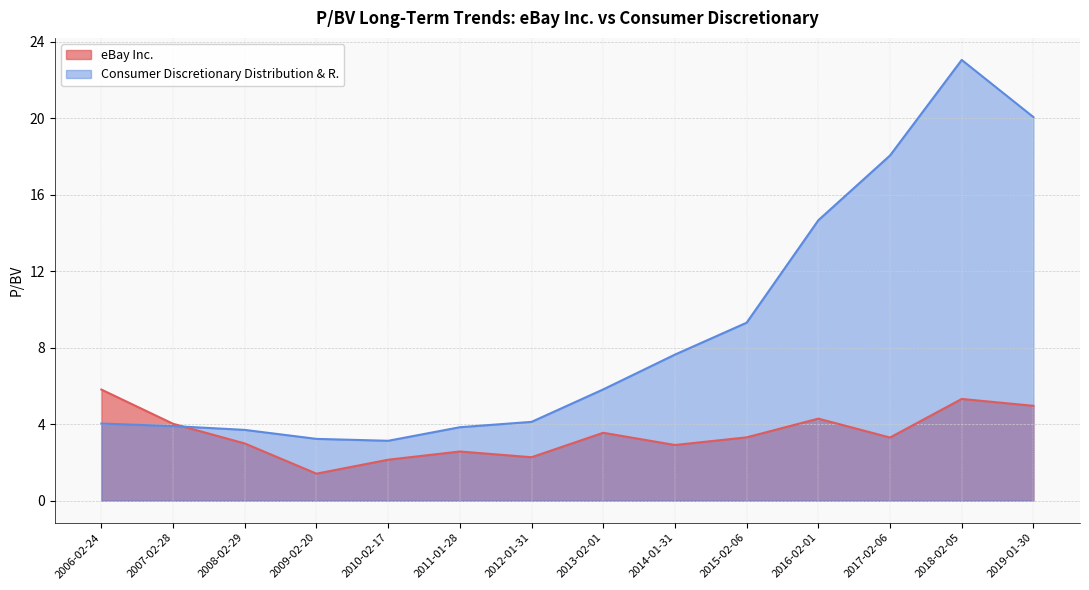

What is the label of the 1st point from the right?

2019-01-30